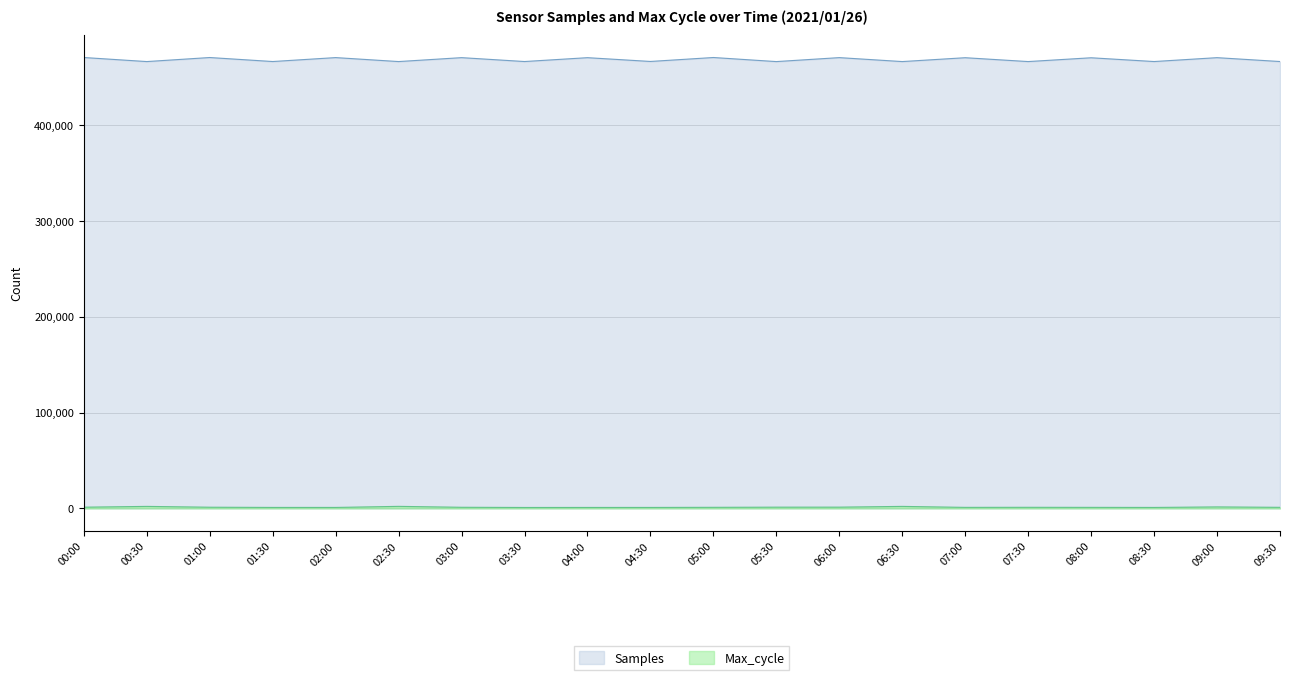

True or false: Samples has a value of 744084 at 03:30.

False